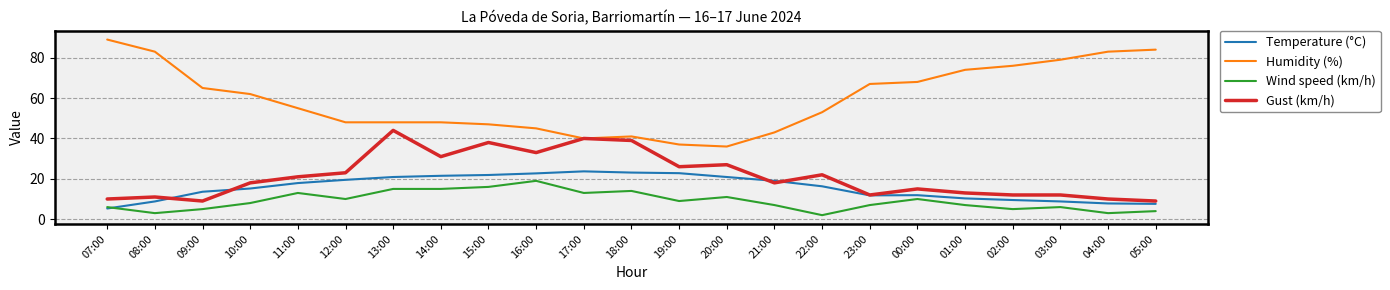

True or false: Temperature (°C) has a value of 22.7 at 16:00.

True